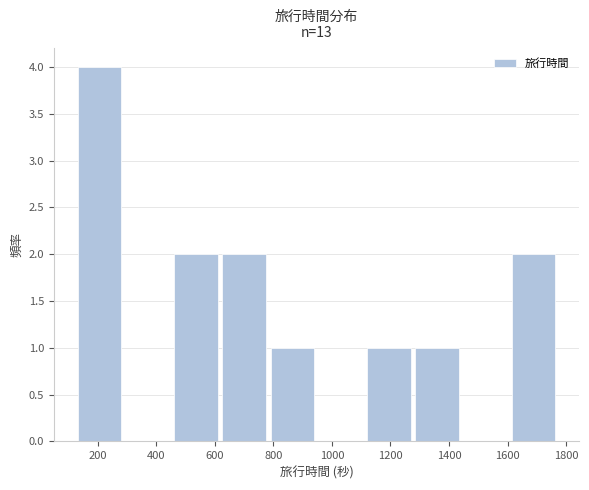

How tall is the bar that spans 120 to 280 on the x-axis? Neither the bar edges nor the heights are printed on the chart, so give them approximately, as read against the axes.

4